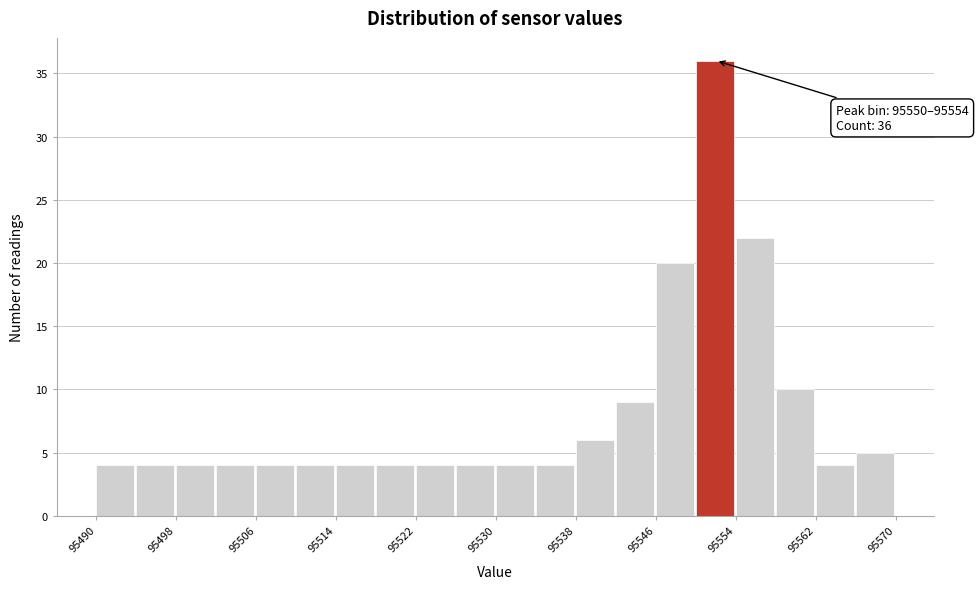

Over which range of the x-axis is the bar tallest?

95550 to 95554